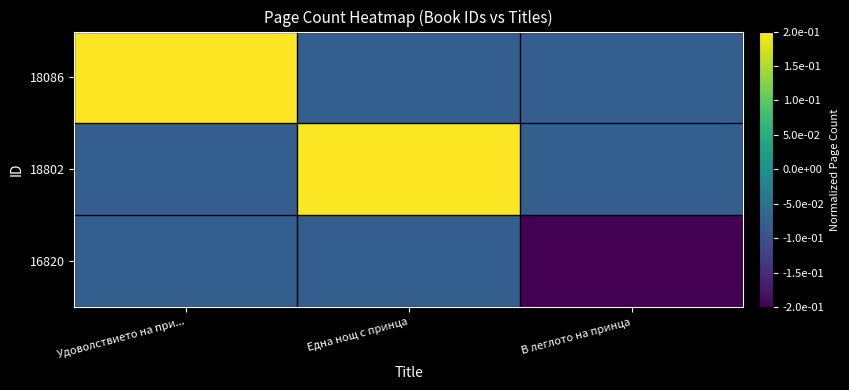

What is the difference between the highest and lowest values at В леглото на принца?

0.1